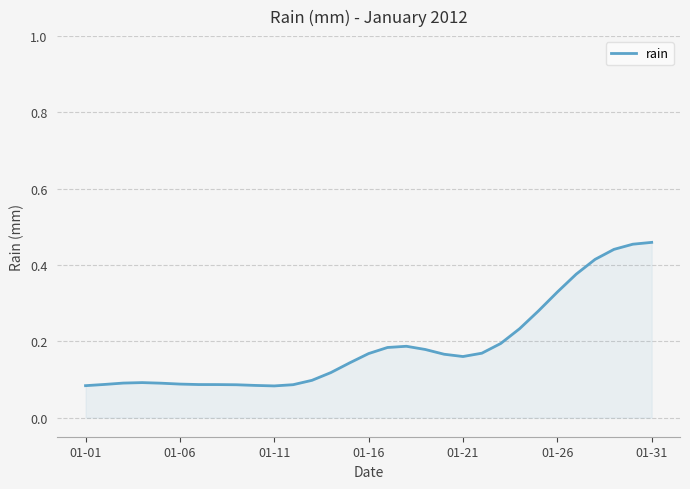

Reading right to left, extract all data points from this chart.

0.5	0.5	0.4	0.4	0.4	0.3	0.3	0.2	0.2	0.2	0.2	0.2	0.2	0.2	0.2	0.2	0.1	0.1	0.1	0.1	0.1	0.1	0.1	0.1	0.1	0.1	0.1	0.1	0.1	0.1	0.1